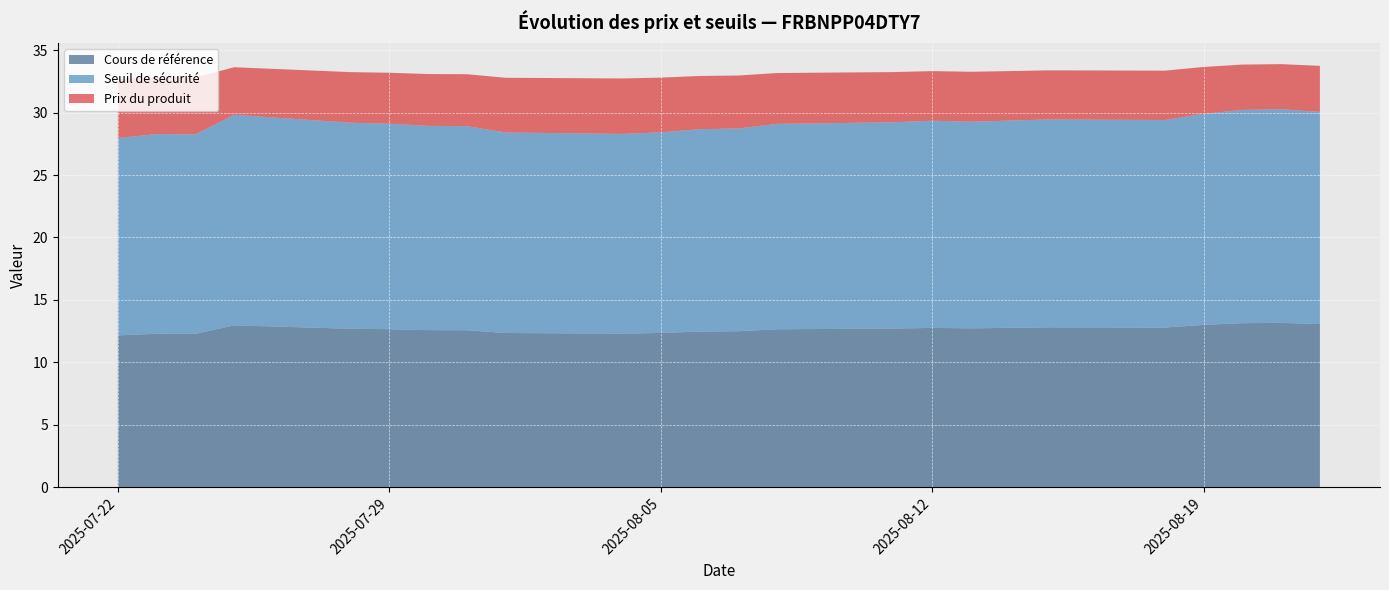

Reading left to right, list all the values displayed in this chart.

Cours de référence: 12.2	12.3	12.3	13.0	12.7	12.7	12.6	12.6	12.3	12.3	12.4	12.5	12.5	12.7	12.7	12.8	12.7	12.8	12.8	12.8	13.0	13.1	13.2	13.1
Seuil de sécurité: 15.8	16.0	16.0	16.9	16.5	16.5	16.4	16.3	16.1	16.0	16.1	16.2	16.2	16.4	16.5	16.6	16.5	16.6	16.6	16.6	16.9	17.1	17.1	17.0
Prix du produit: 4.7	4.5	4.6	3.8	4.0	4.1	4.2	4.2	4.4	4.4	4.4	4.3	4.2	4.1	4.0	4.0	4.0	4.0	3.9	4.0	3.8	3.6	3.6	3.7